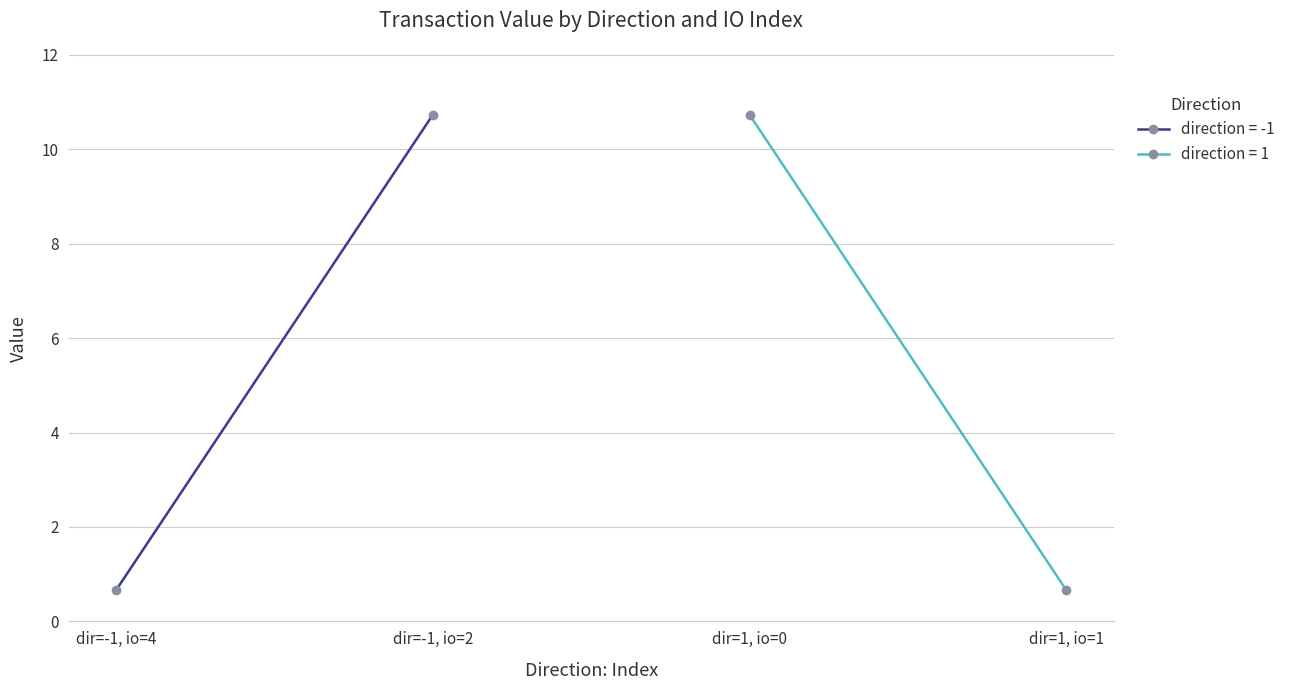

What is the sum of all direction=-1 (value) values?

11.4